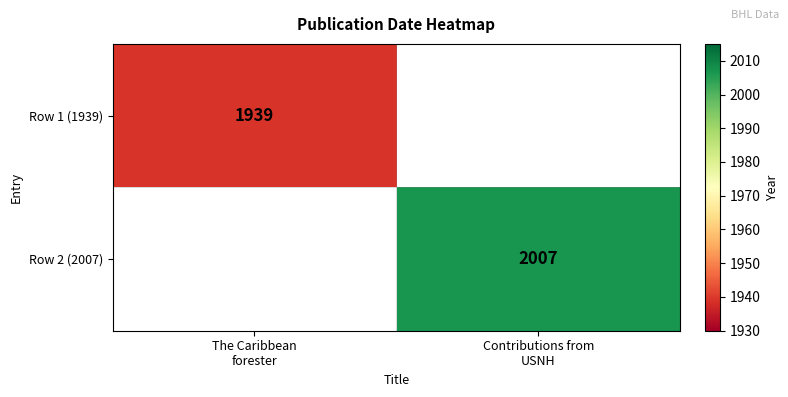

What is the greatest value displayed?

2007.0